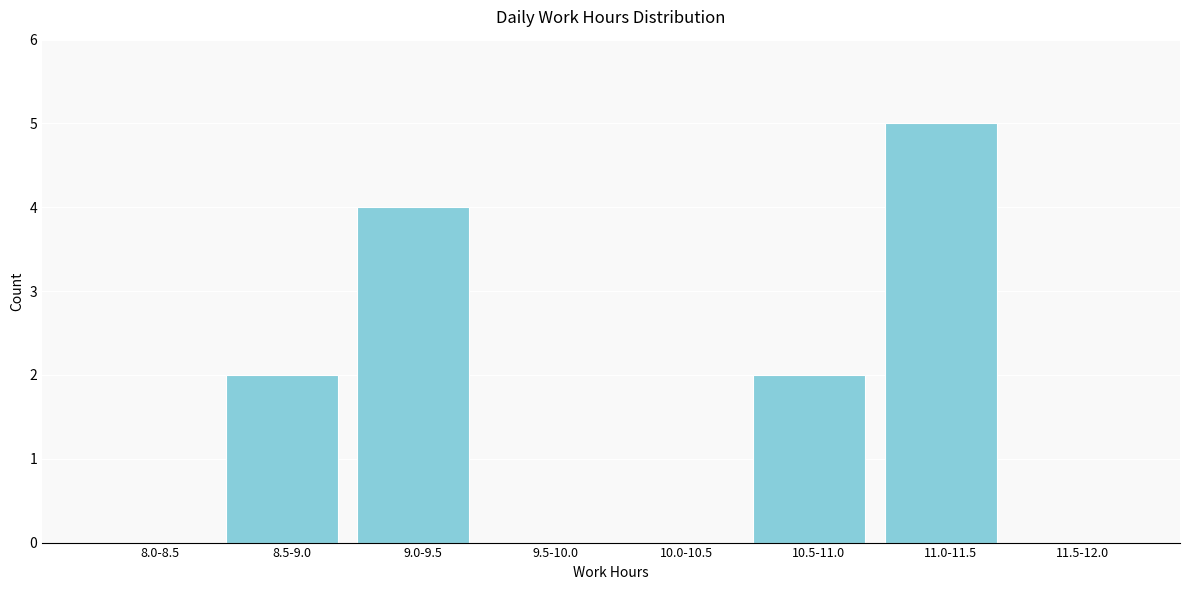

Reading left to right, what are all the values shown in this chart?

8.0-8.5=0	8.5-9.0=2	9.0-9.5=4	9.5-10.0=0	10.0-10.5=0	10.5-11.0=2	11.0-11.5=5	11.5-12.0=0